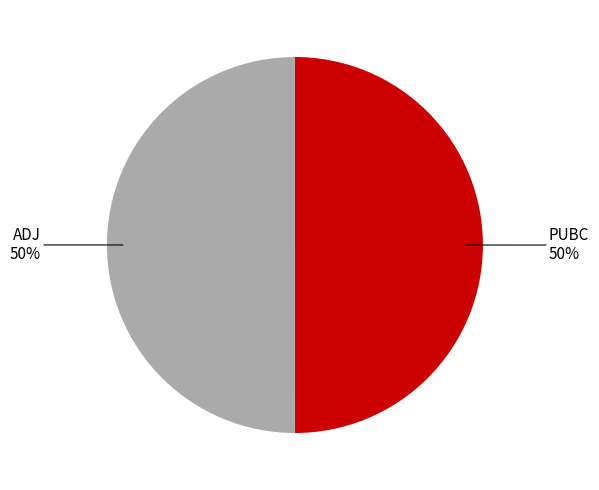

Do ADJ and PUBC together represent more than half of the pie?

Yes